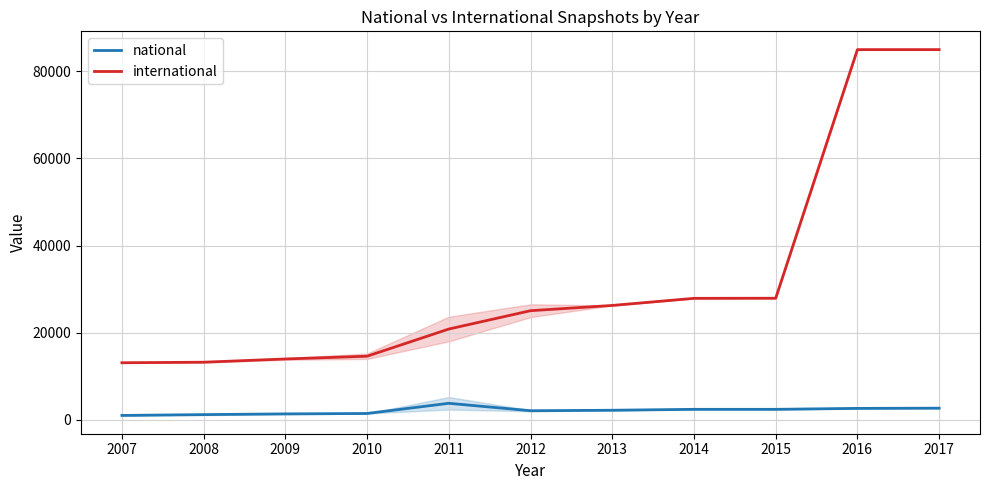

Which series changed the most between 2008 and 2011?

international